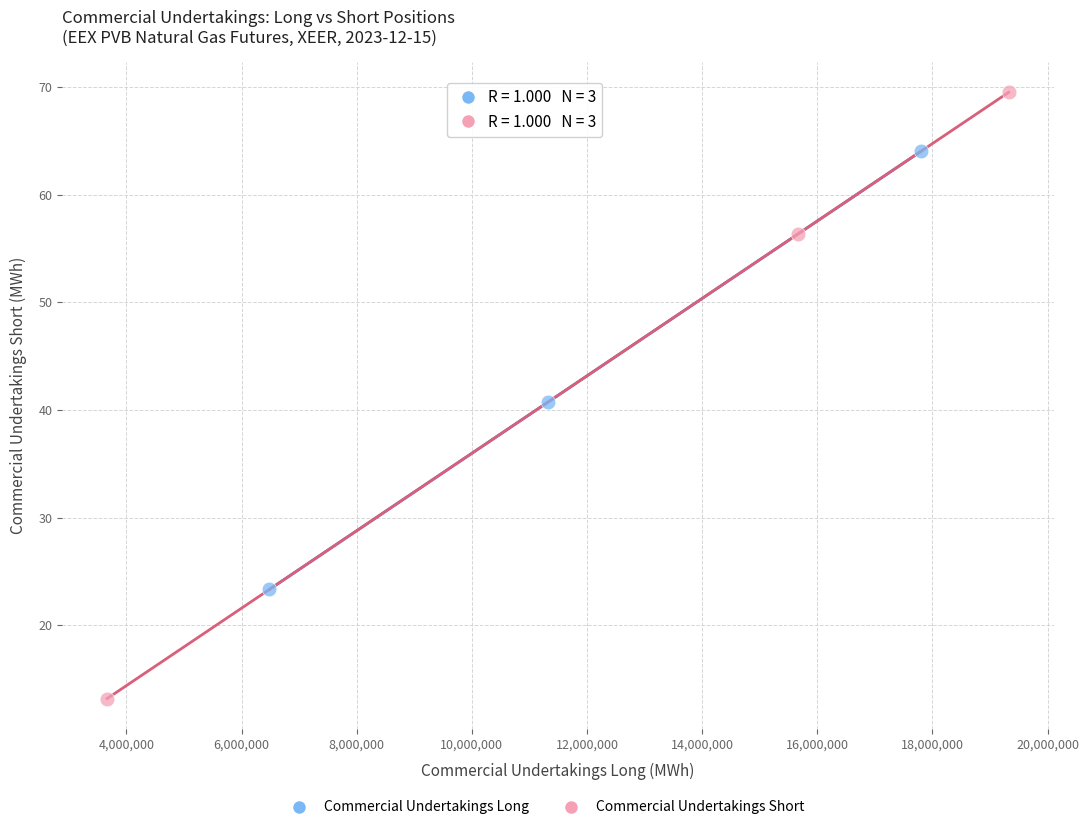

Which series reaches the maximum Y coordinate?

Commercial Undertakings Short